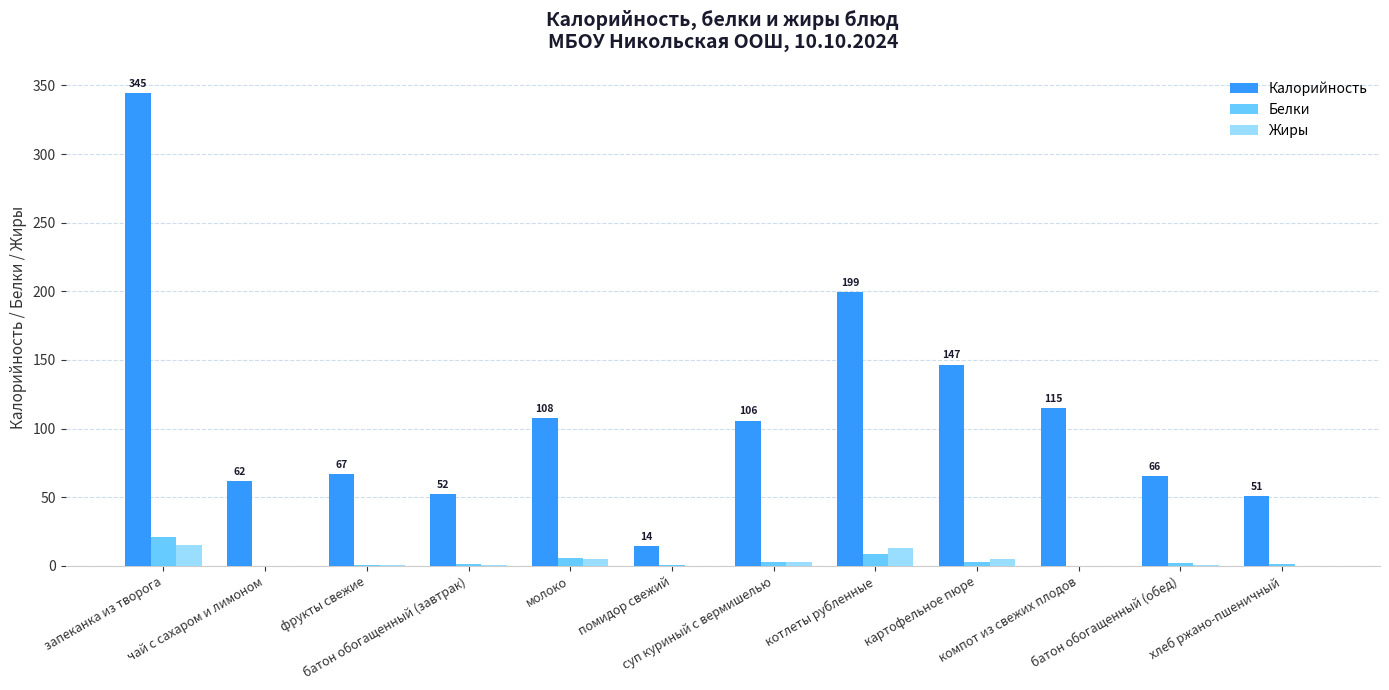

What is the sum of all Жиры values?

43.7